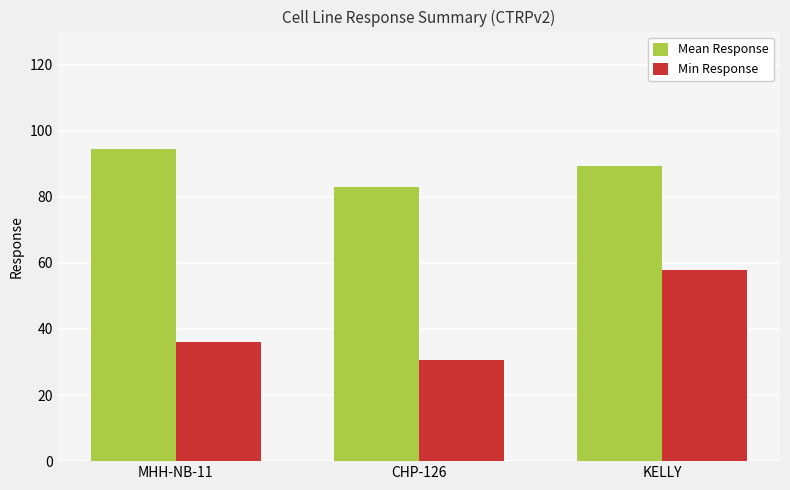

Is the value of Min Response at MHH-NB-11 greater than the value of Mean Response at KELLY?

No